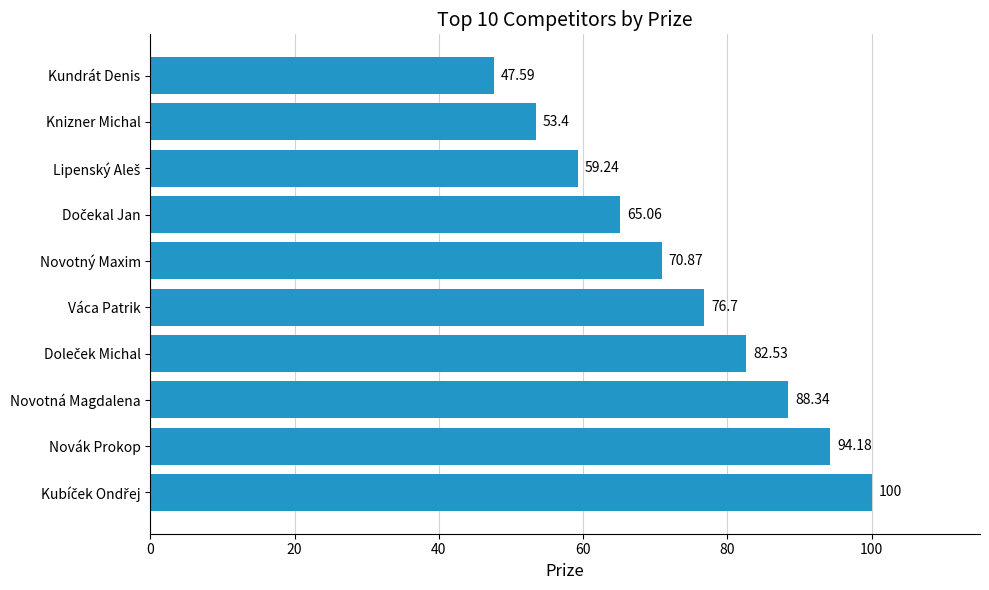

Does the chart contain any negative values?

No